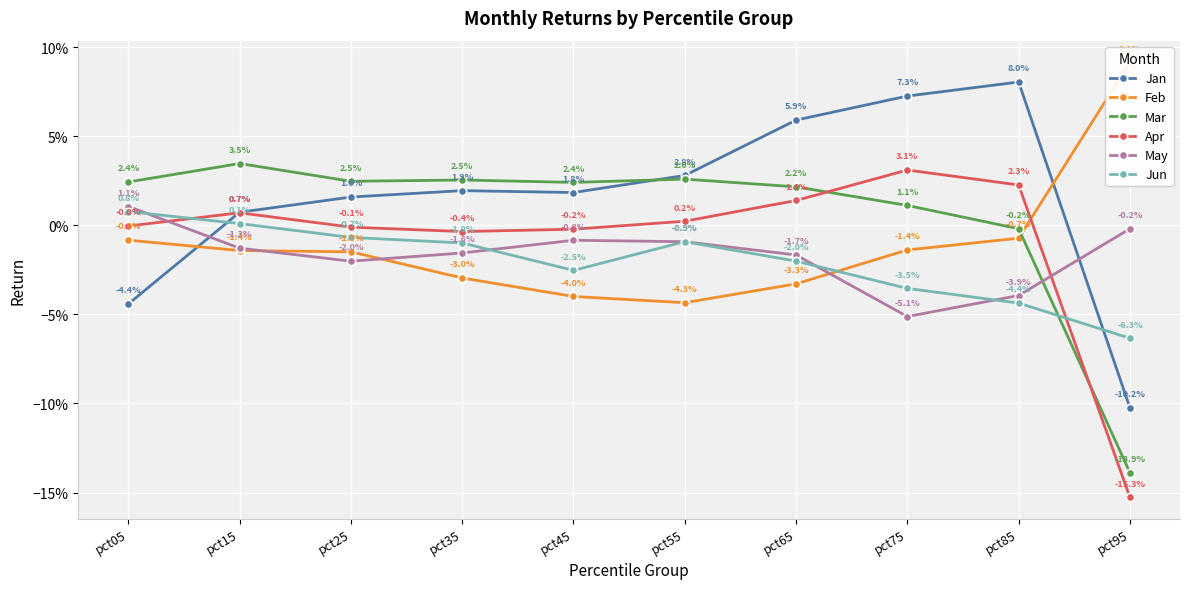

True or false: May has a value of -0.0 at pct15.

False